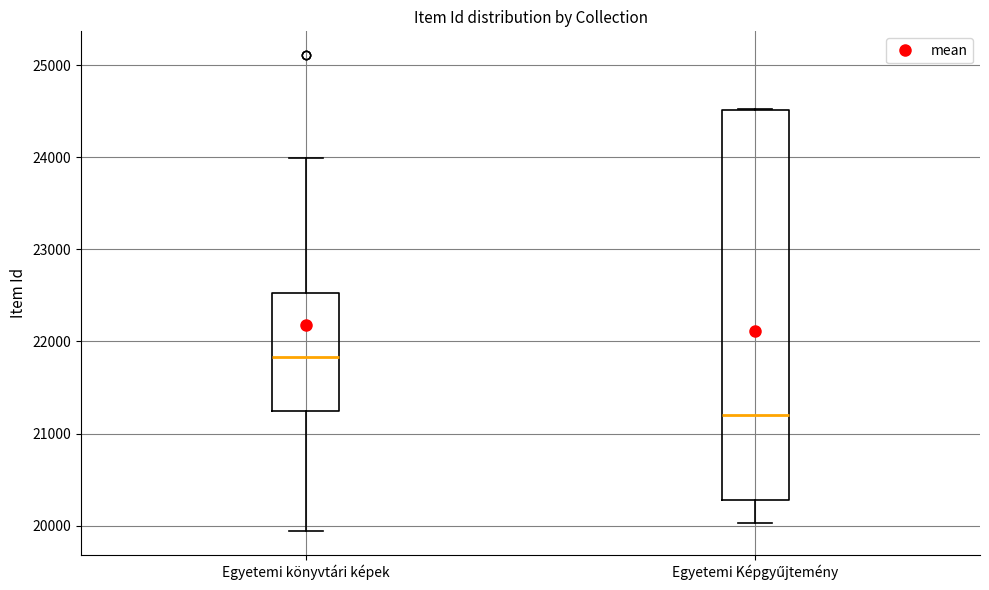

Which box's median line is the highest?

Egyetemi könyvtári képek